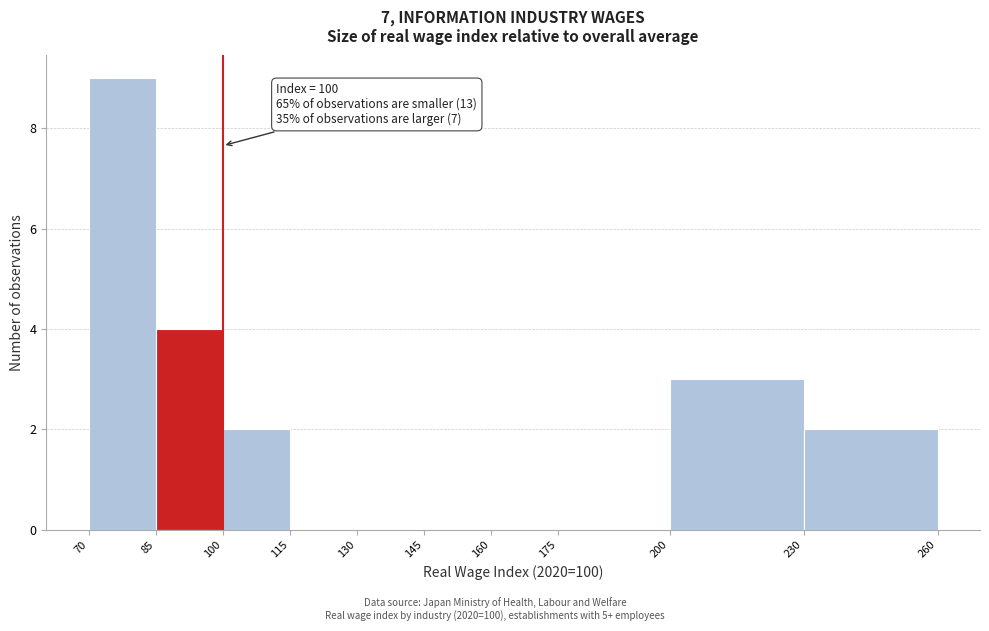

Over which range of the x-axis is the bar tallest?

70 to 85